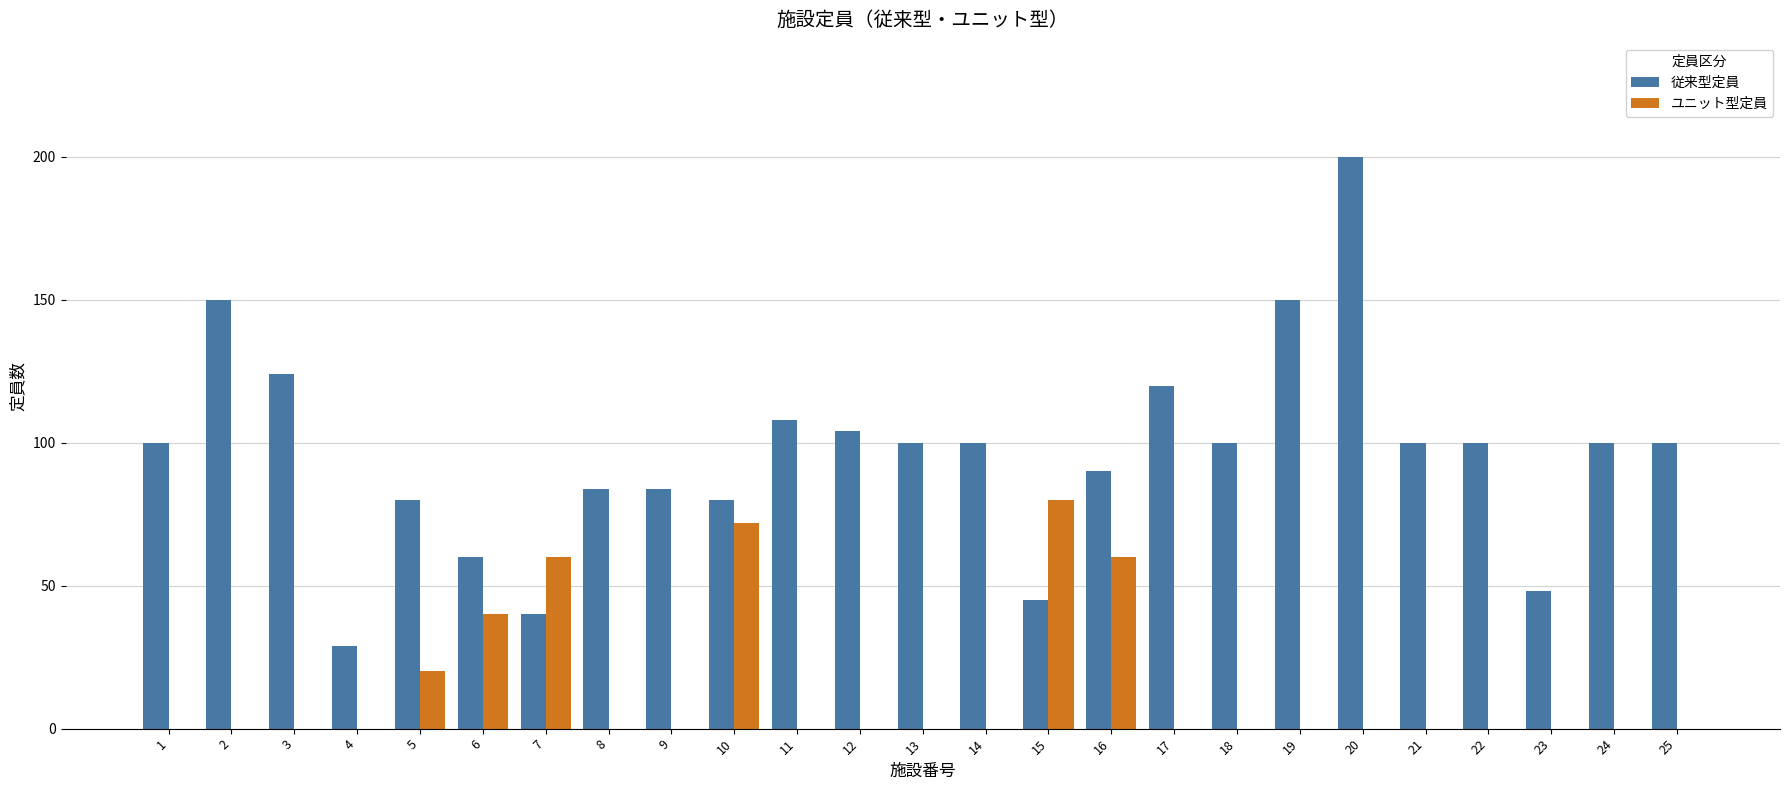

Reading left to right, extract all data points from this chart.

従来型定員: 100	150	124	29	80	60	40	84	84	80	108	104	100	100	45	90	120	100	150	200	100	100	48	100	100
ユニット型定員: 0	0	0	0	20	40	60	0	0	72	0	0	0	0	80	60	0	0	0	0	0	0	0	0	0